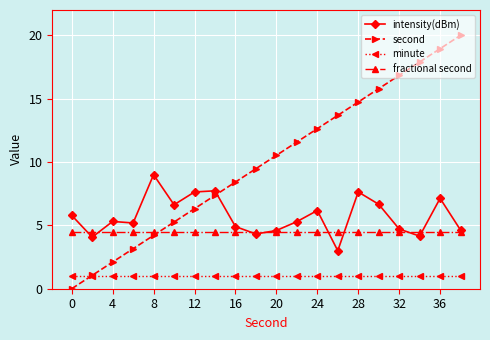

What are all the series names shown in the legend?

intensity(dBm), second, minute, fractional second